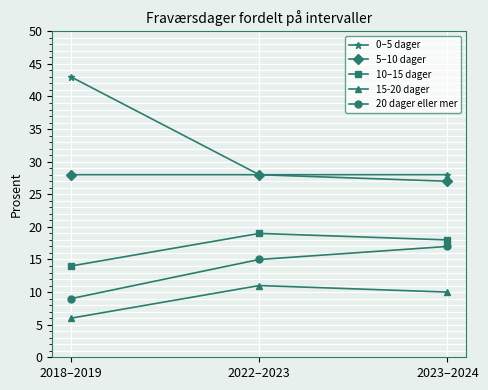

How many values in the 20 dager eller mer series are below 15?

1